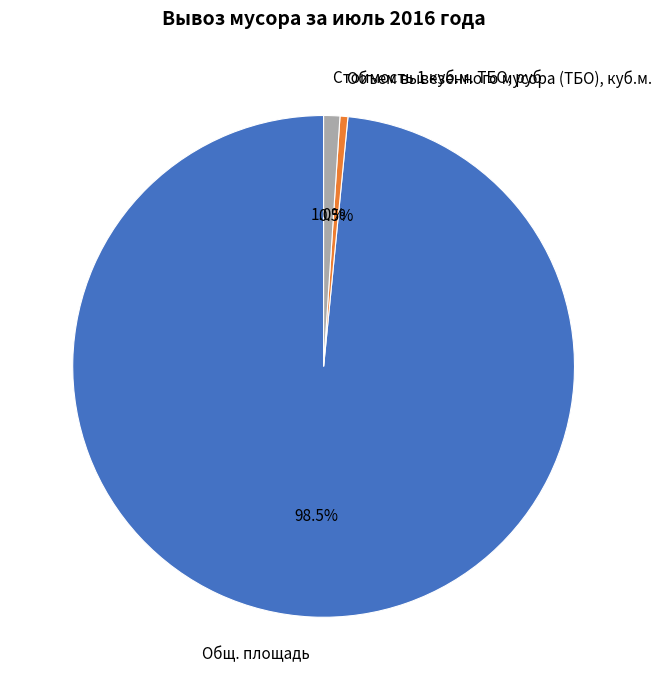

Which has a higher value, Объем вывезенного мусора (ТБО), куб.м. or Общ. площадь?

Общ. площадь